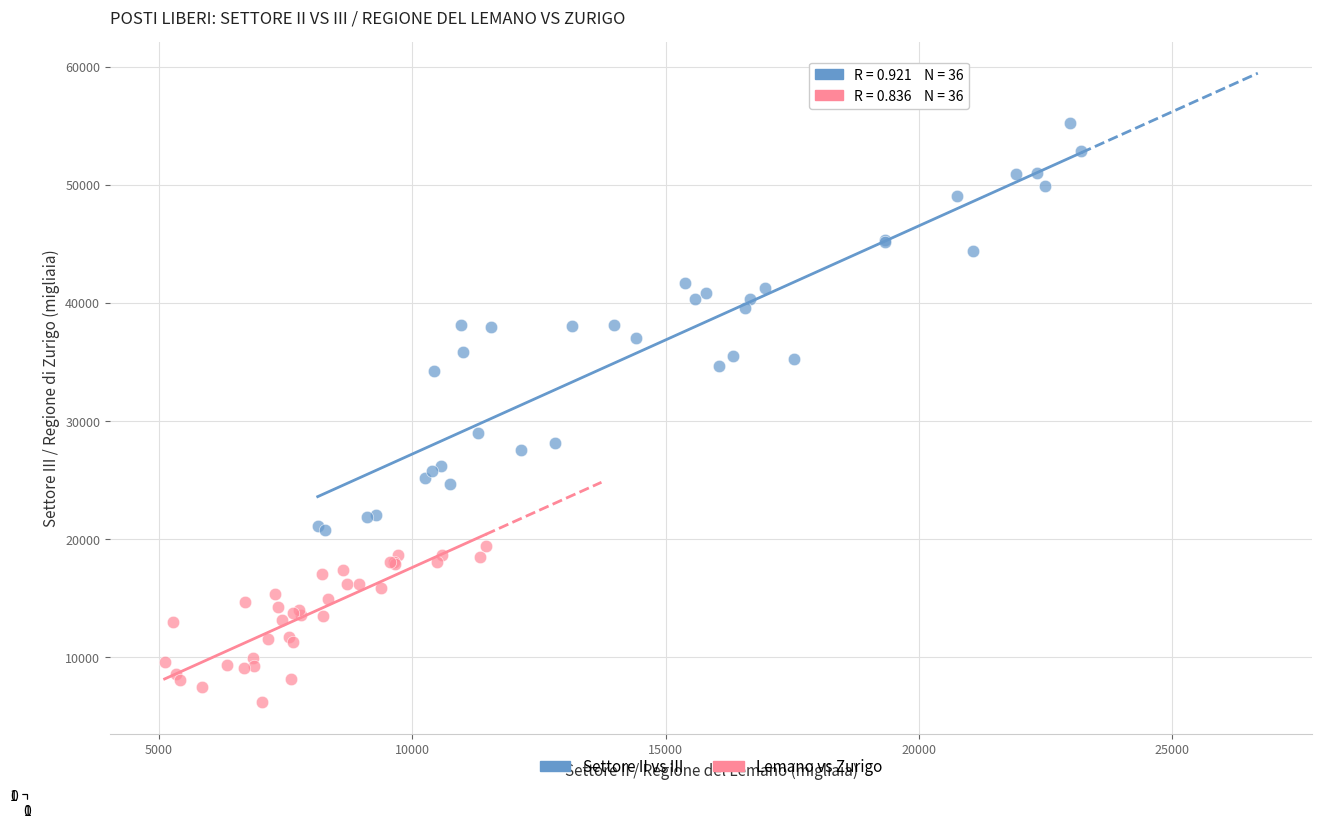

Which series contains the lowest Y value?

Lemano vs Zurigo